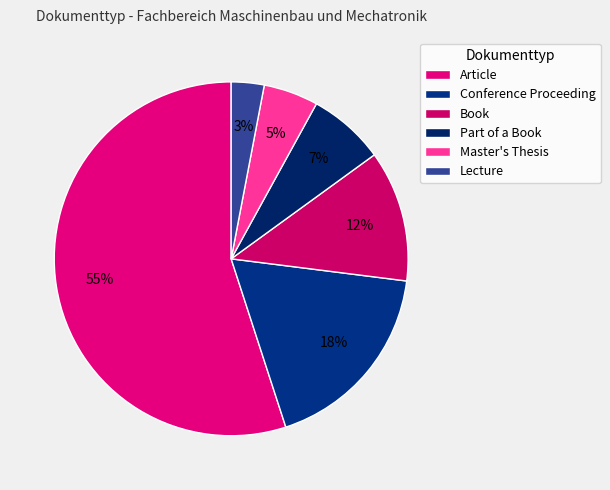

What is the largest slice in the pie chart?

Article